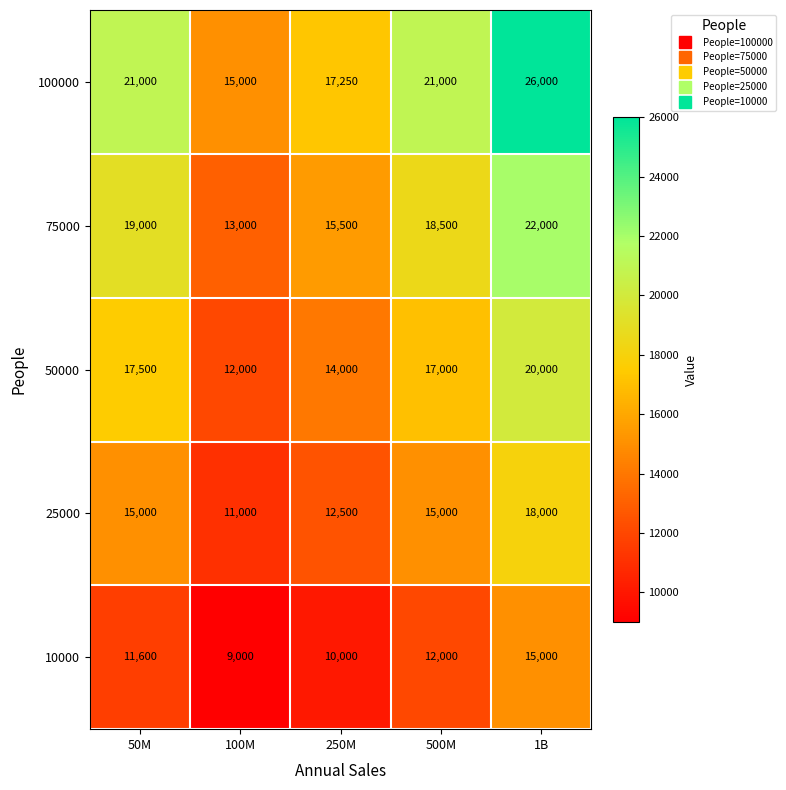

How many 25000 values are between 12500 and 15000?

3